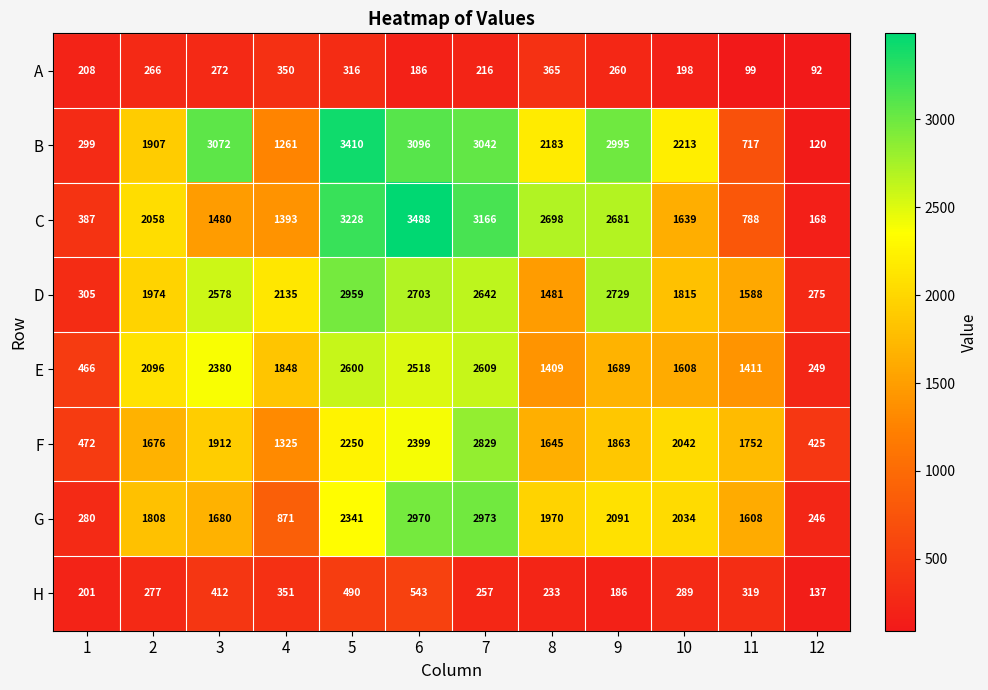

What is the difference between the highest and lowest values at 6?

3302